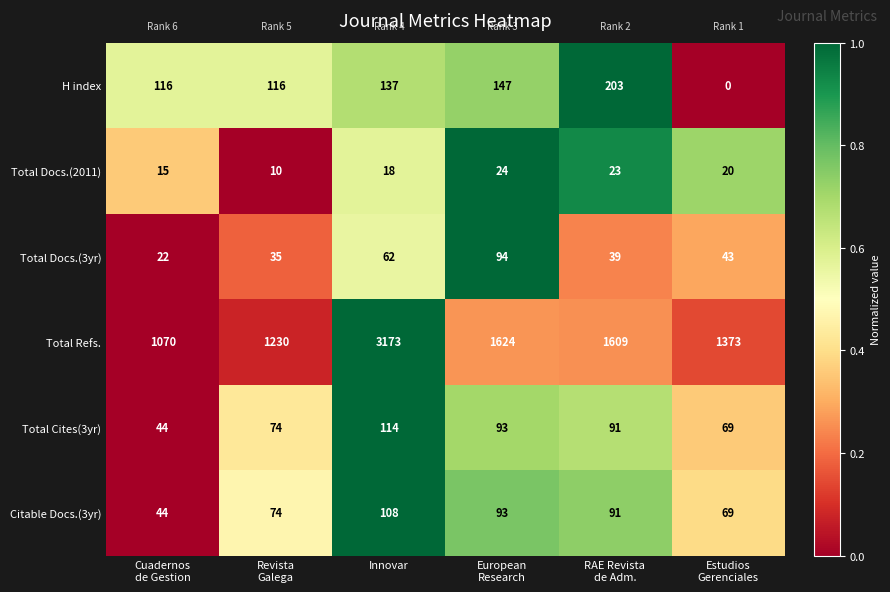

What is the difference between the maximum and minimum values in the Total Refs. series?

2103